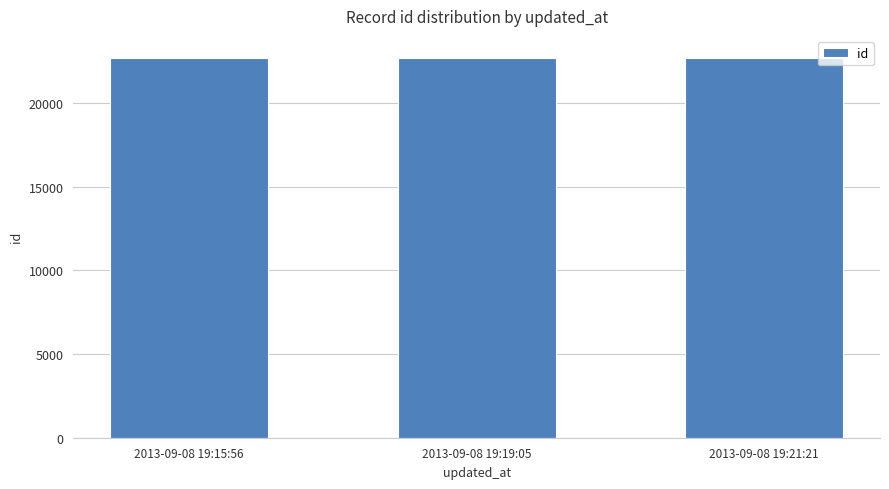

What is the ratio of the value at 2013-09-08 19:15:56 to the value at 2013-09-08 19:19:05?

1.0